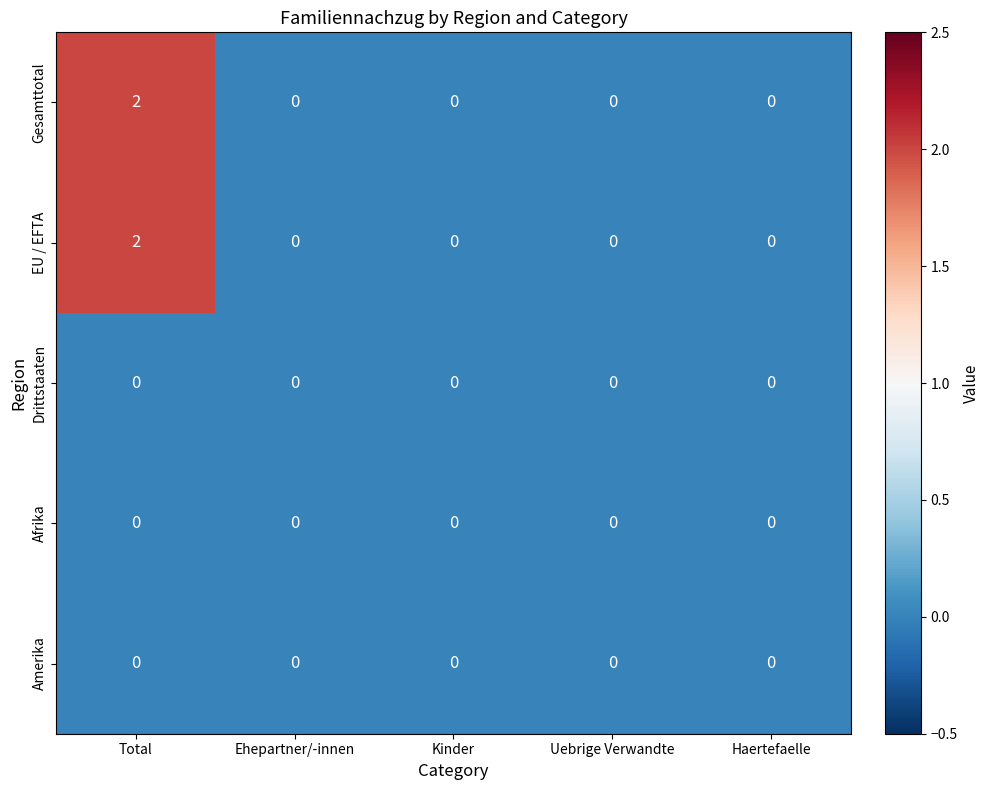

At which category does the chart reach its peak across all series?

Total